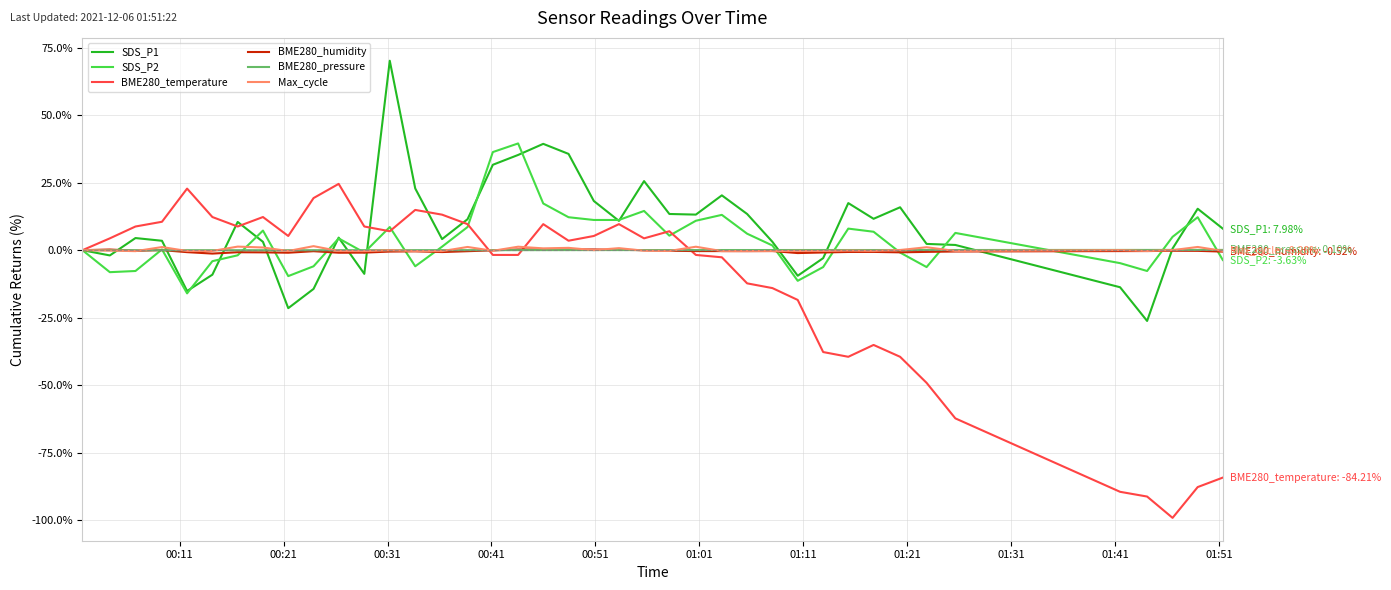

Which series has the largest range (max minus min)?

BME280_temperature